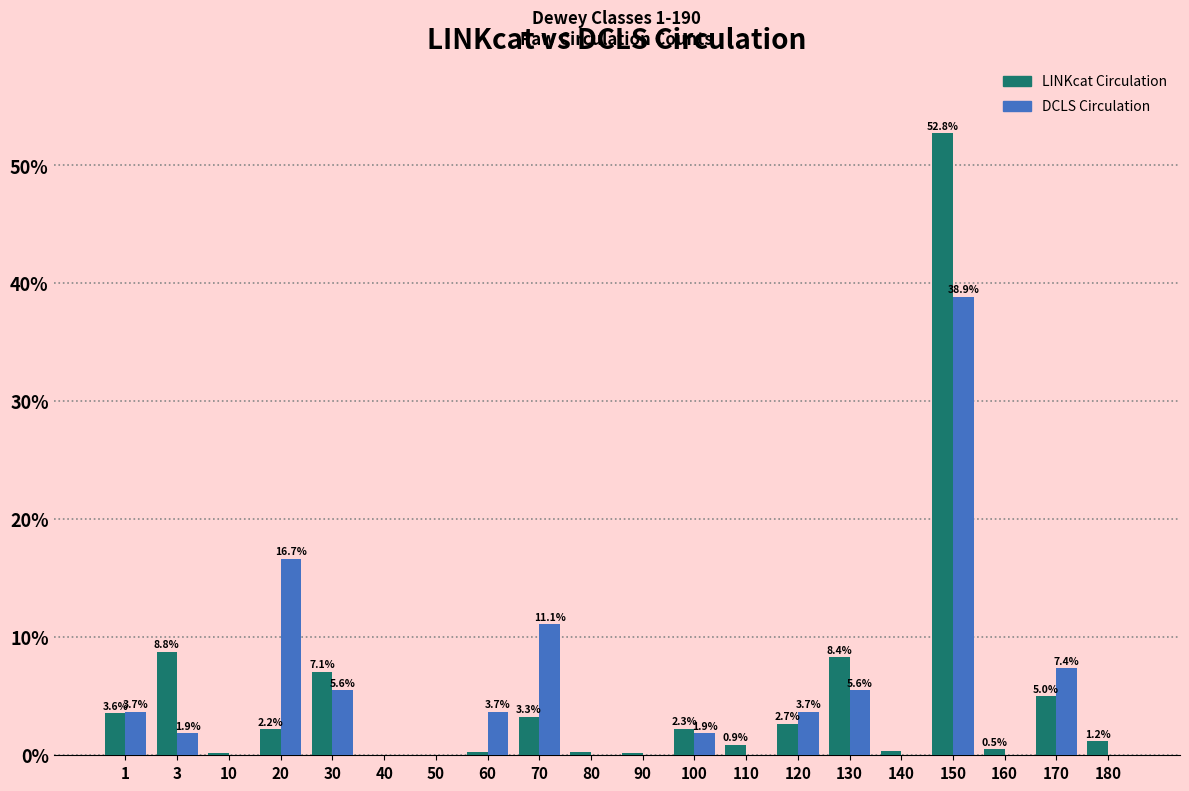

The DCLS Circulation series shows 3.7 at 120. True or false?

True